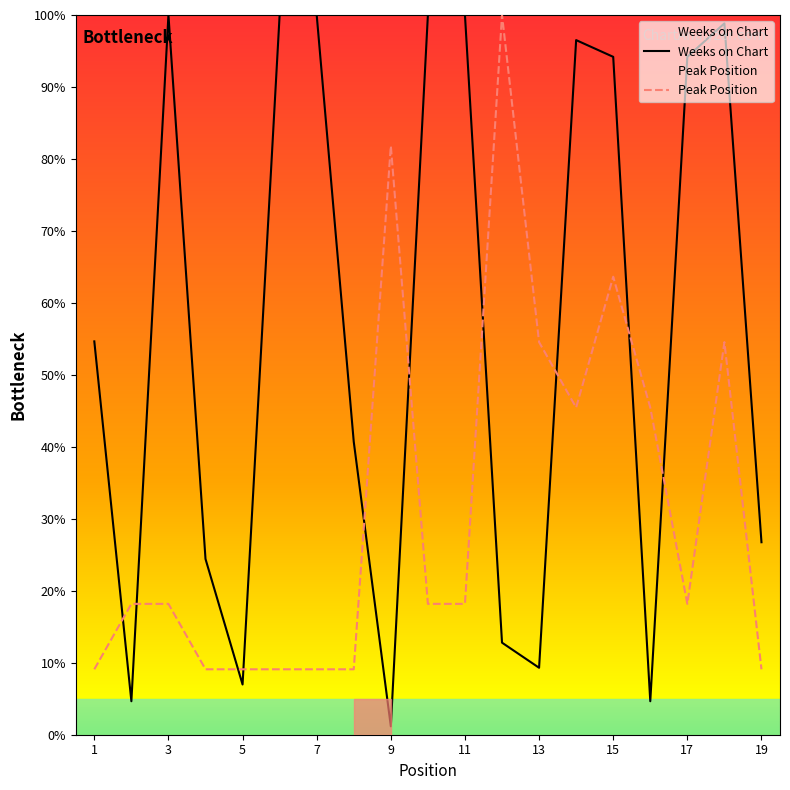

The value of Peak Position at 15 is 2.7. True or false?

False